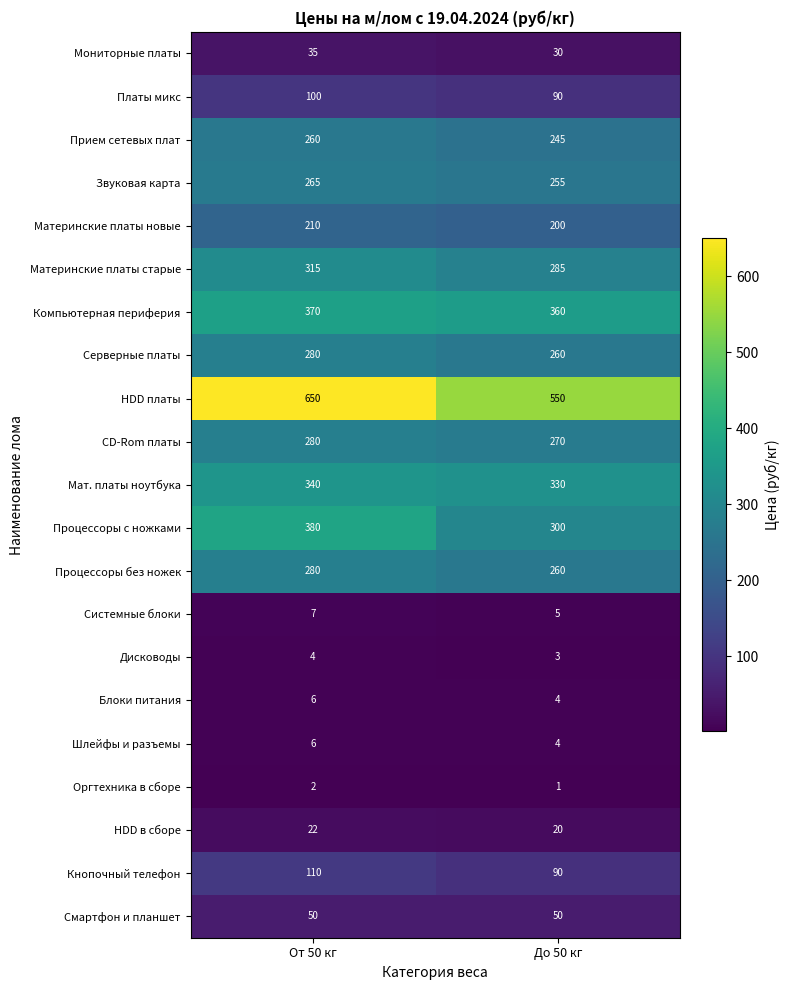

True or false: Дисководы has a value of 3 at До 50 кг.

True